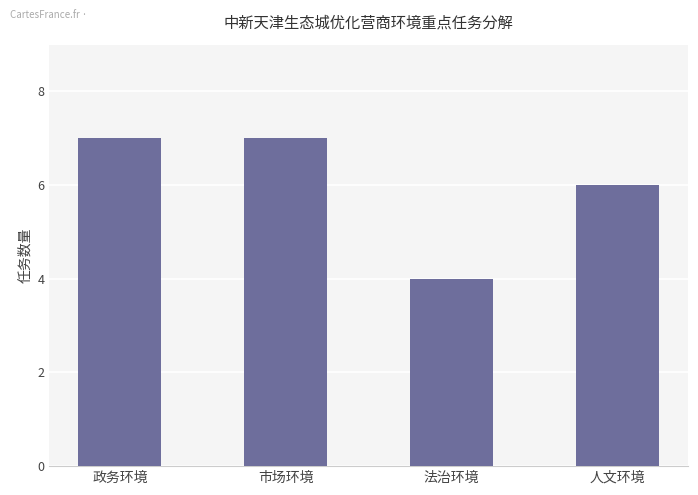

Read the value at 人文环境.

6